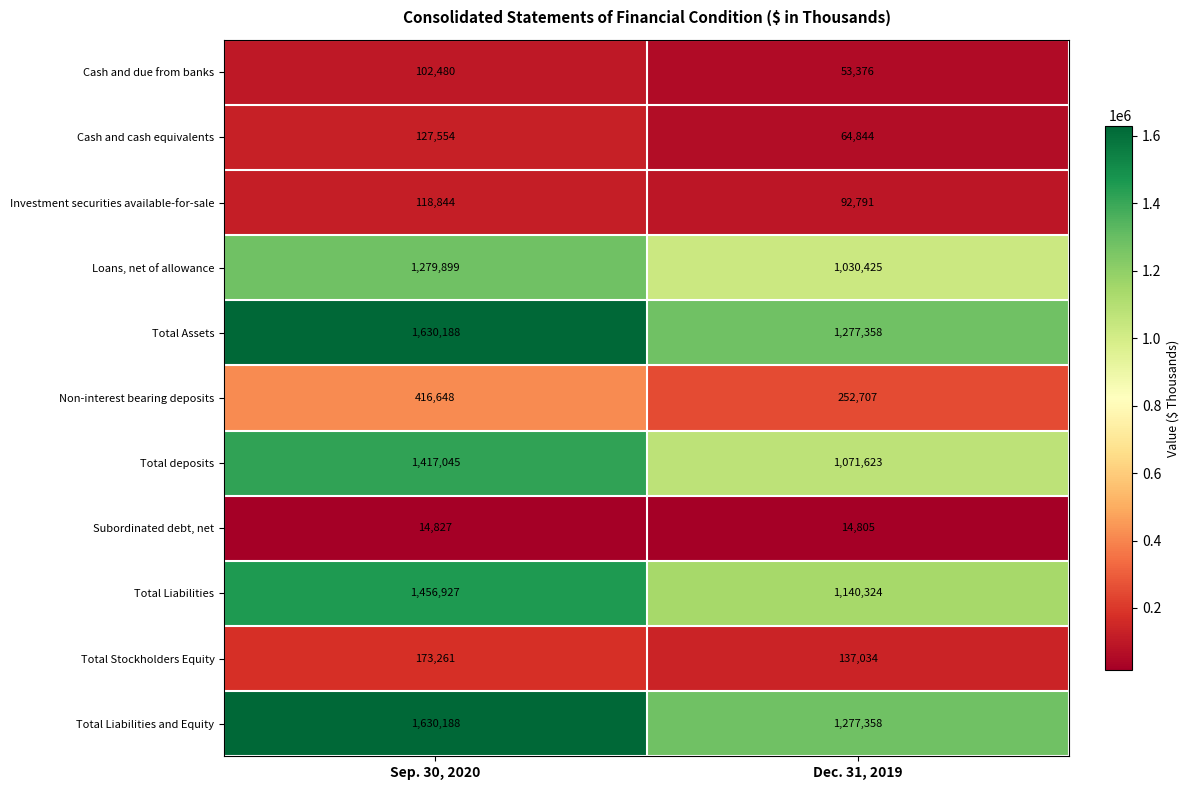

The Total Liabilities series shows 442967 at Sep. 30, 2020. True or false?

False